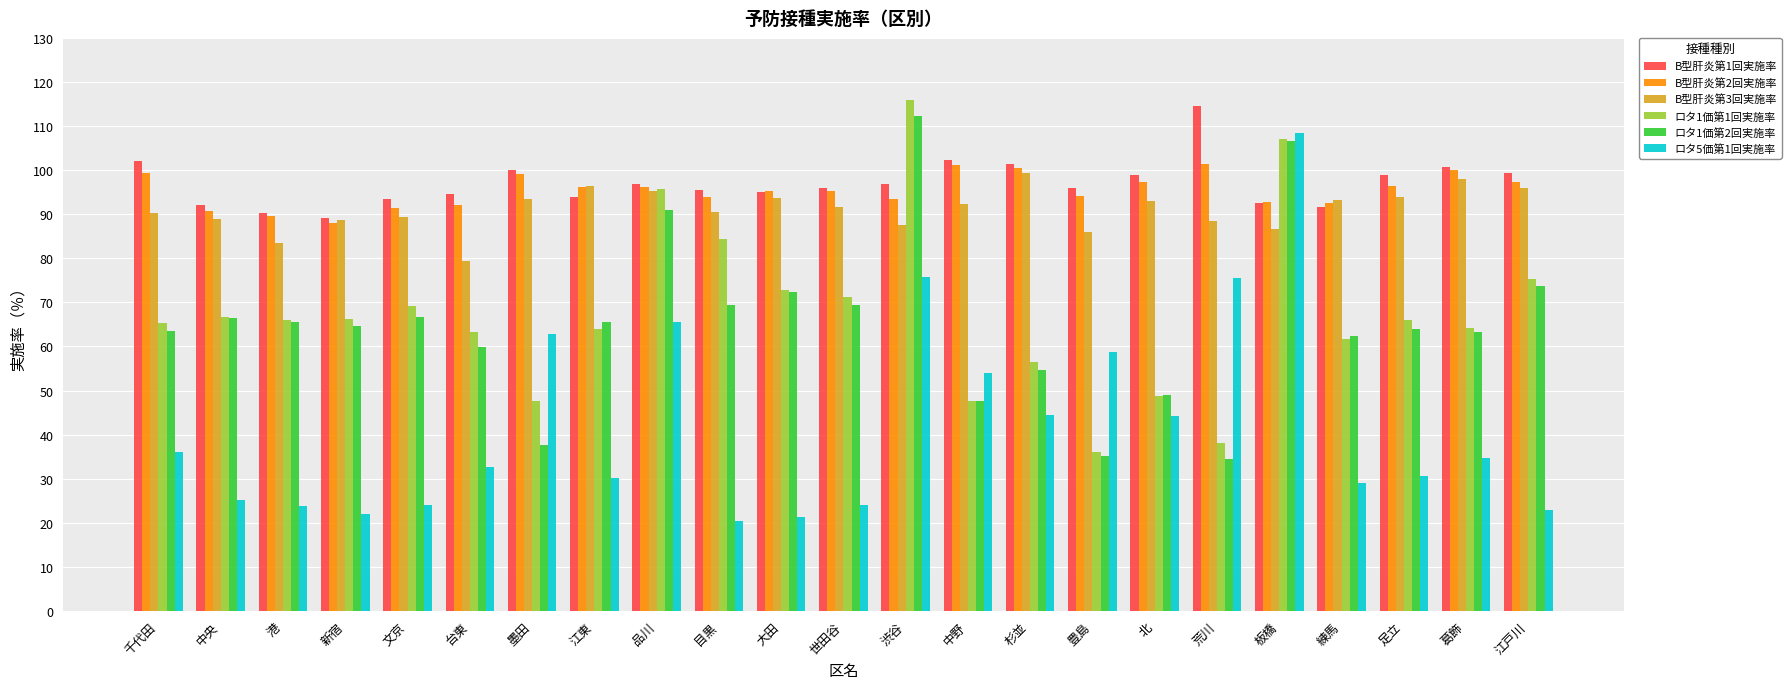

The B型肝炎第2回実施率 series shows 101.1 at 中野. True or false?

True